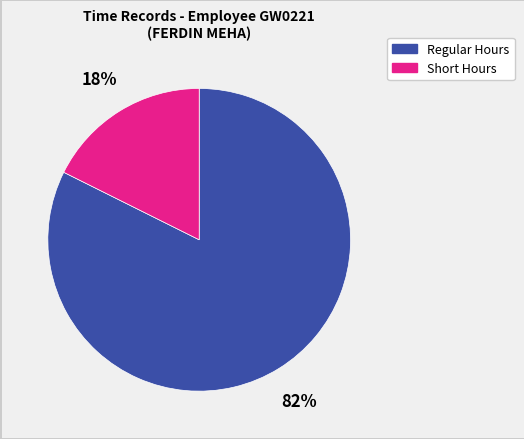

Does any single category account for the majority?

Yes